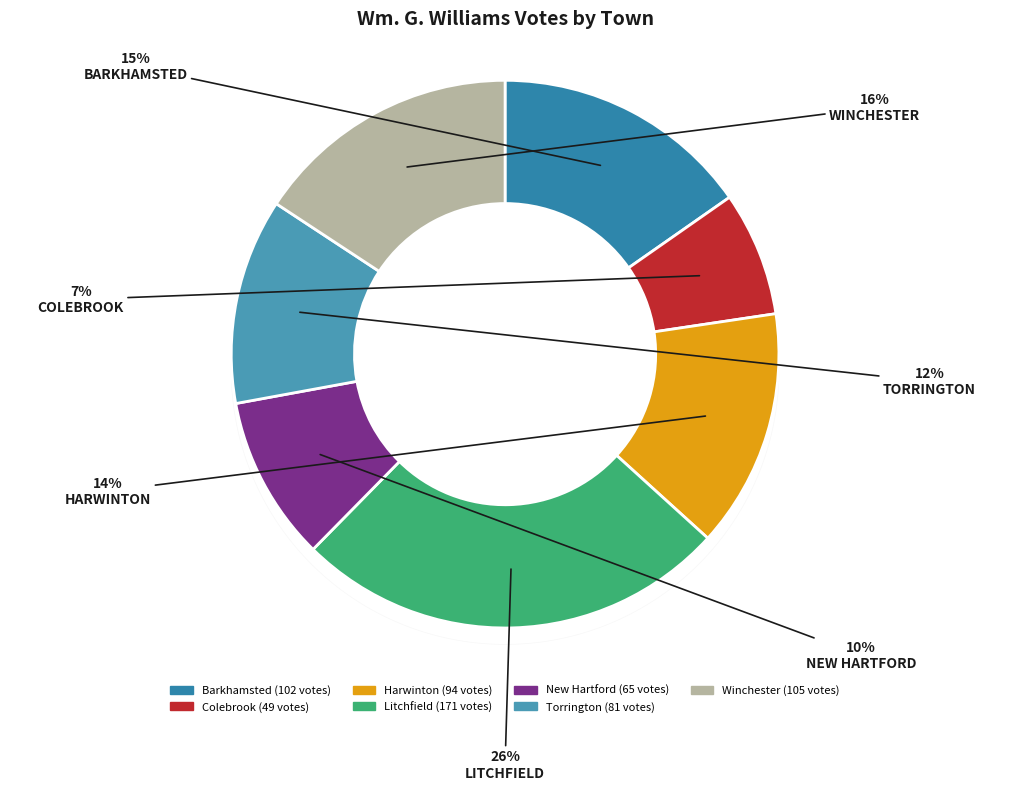

Is it true that Barkhamsted is 24% of the pie?

False